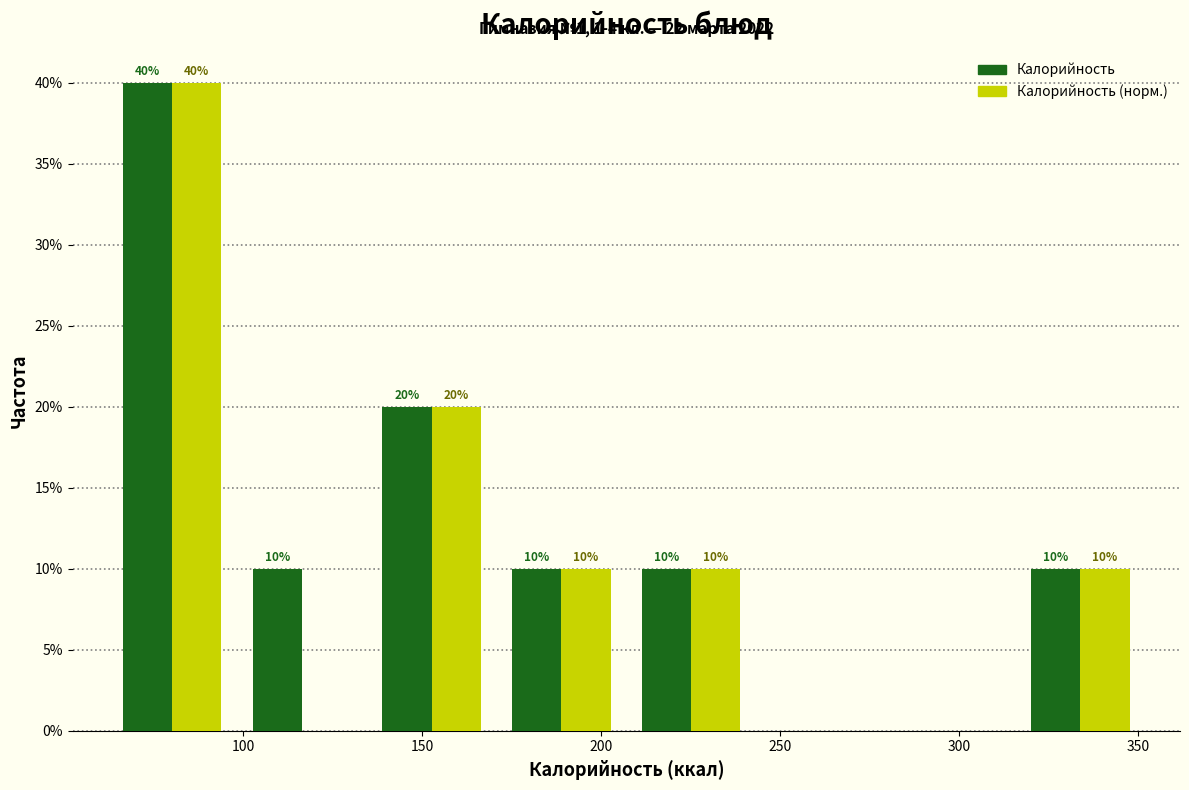

In the Калорийность series, which range on the x-axis has the tallest bar?

60 to 100